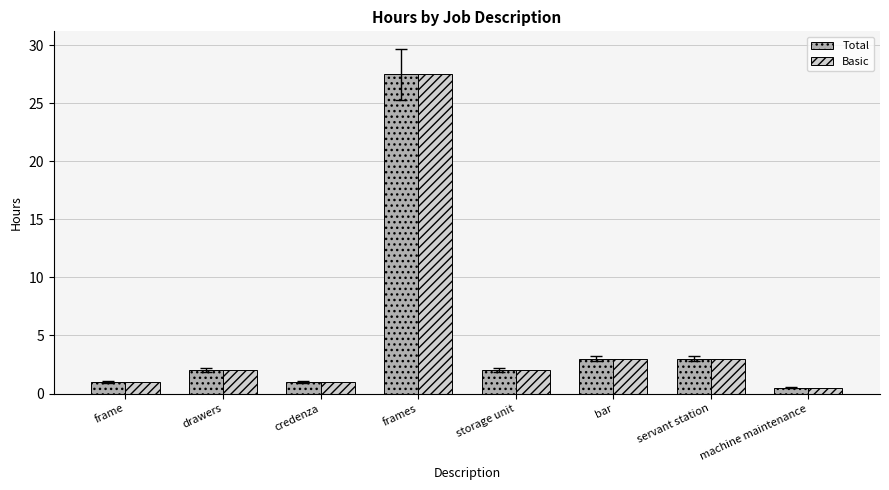

What is the minimum value for Basic?

0.5